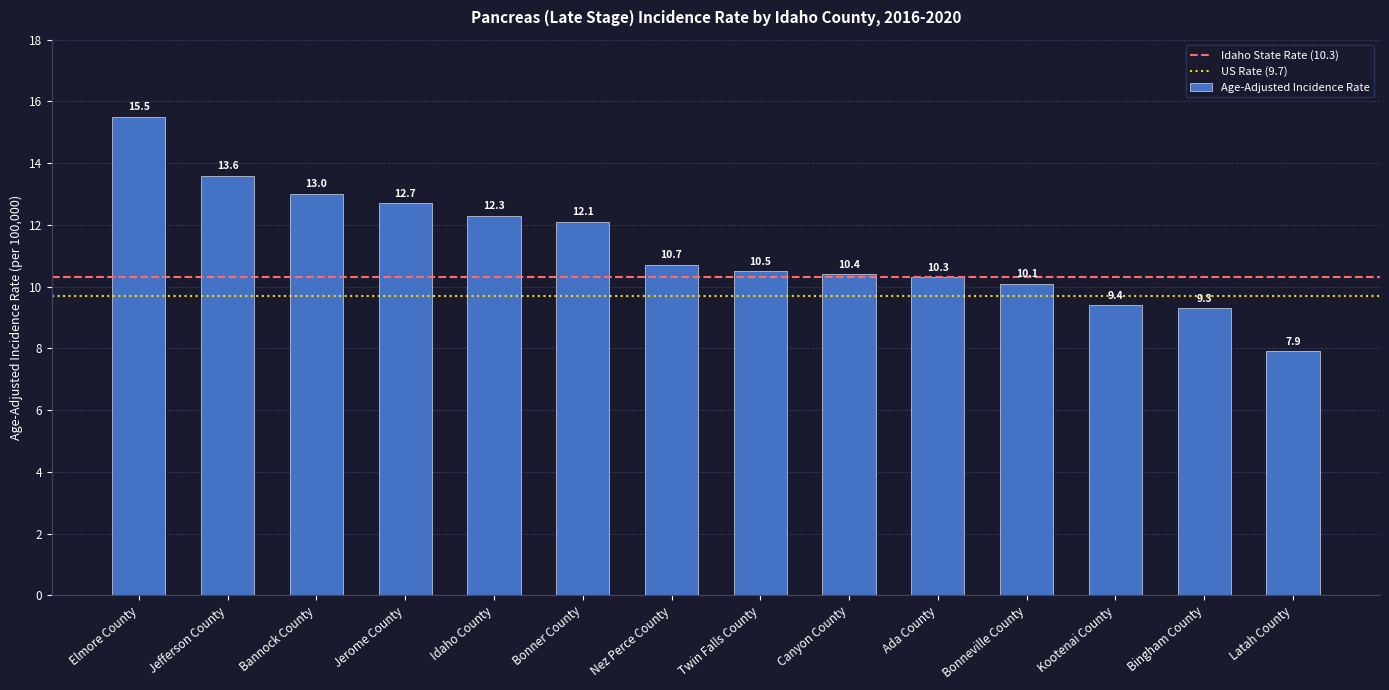

What is the change in value from Elmore County to Canyon County?

-5.1